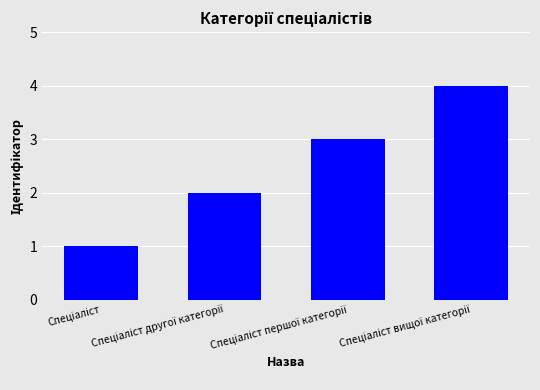

What is the difference between the maximum and minimum values?

3